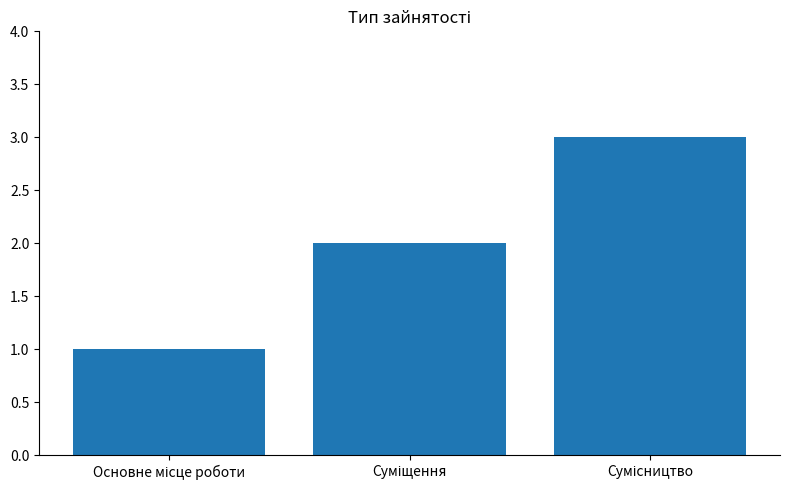

What is the sum of all values?

6